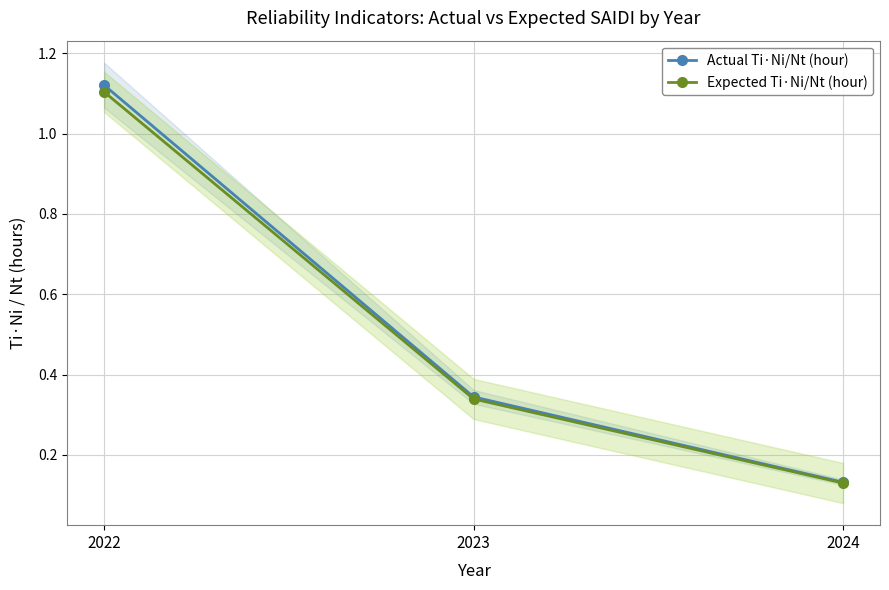

Reading left to right, what are all the values shown in this chart?

Actual Ti·Ni/Nt (hour): 1.1	0.3	0.1
Expected Ti·Ni/Nt (hour): 1.1	0.3	0.1